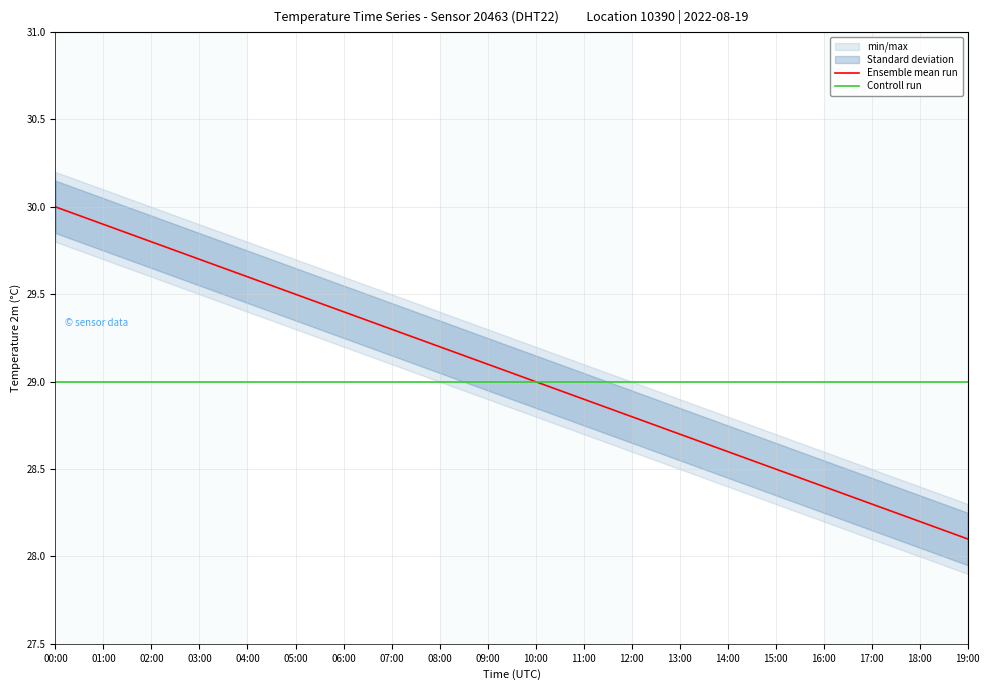

How many data points does each series have?

20